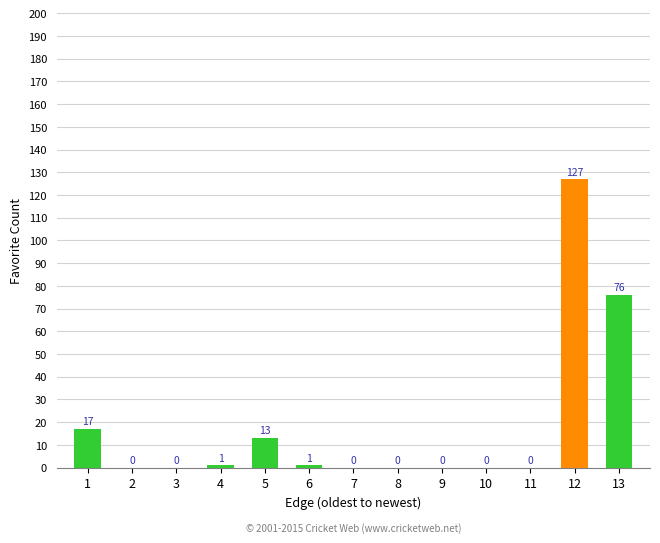

How many positive values are there?

6